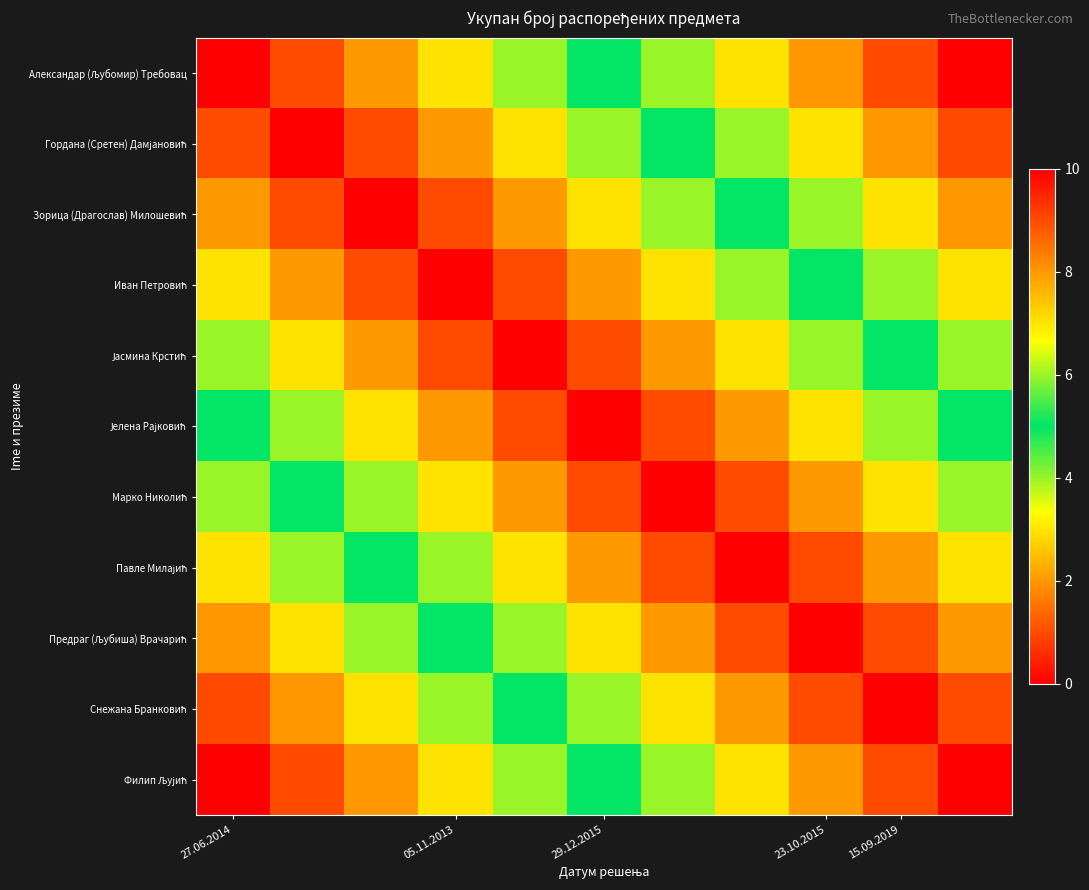

Which series has the widest spread of values?

Александар (Љубомир) Требовац